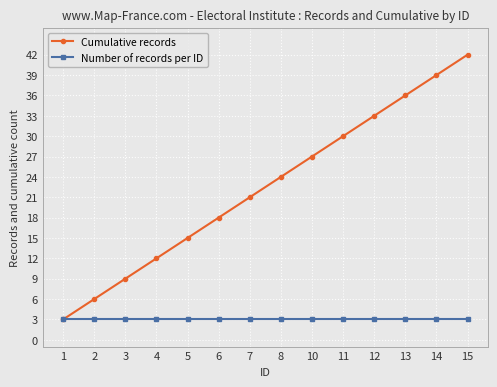

What is the sum of all Number of records per ID values?

42